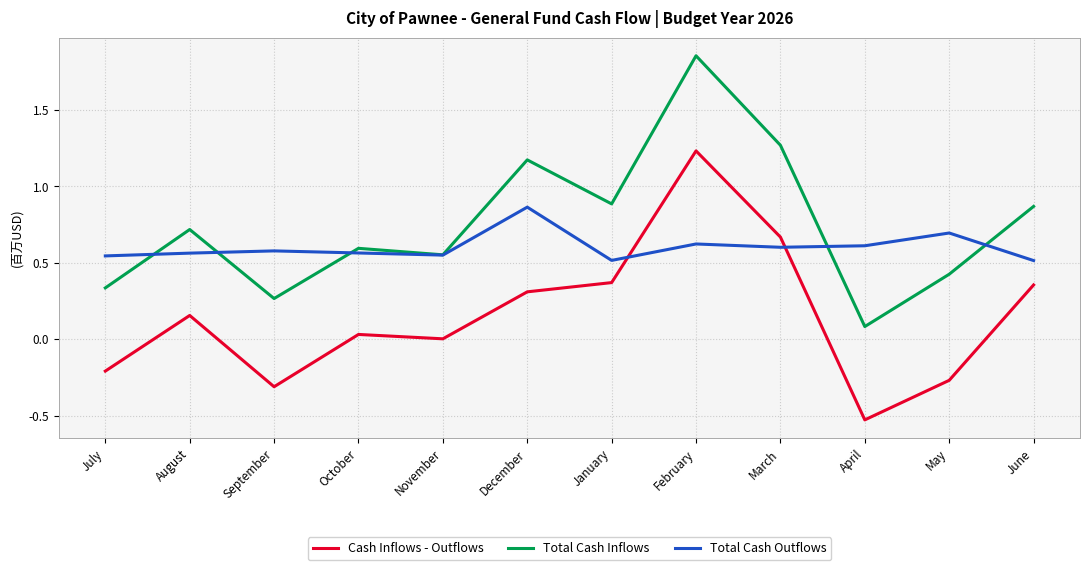

List the series in order of their peak value, lowest first.

Total Cash Outflows, Cash Inflows - Outflows, Total Cash Inflows